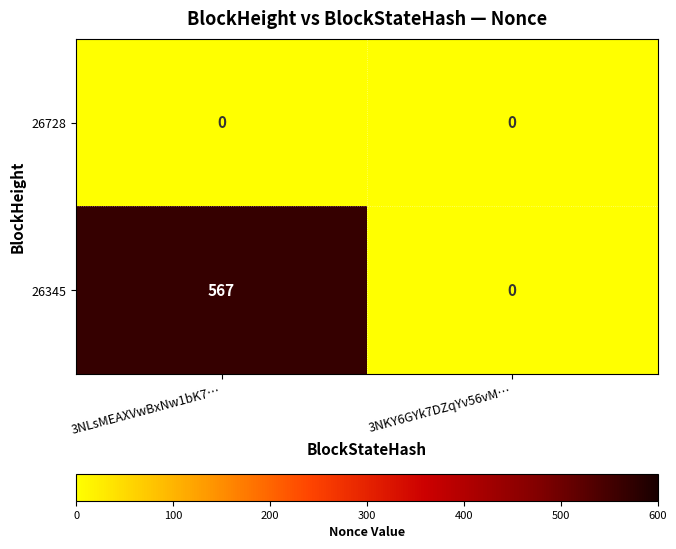

Which category has the lowest value in the 26345 series?

3NKY6GYk7DZqYv56vM…